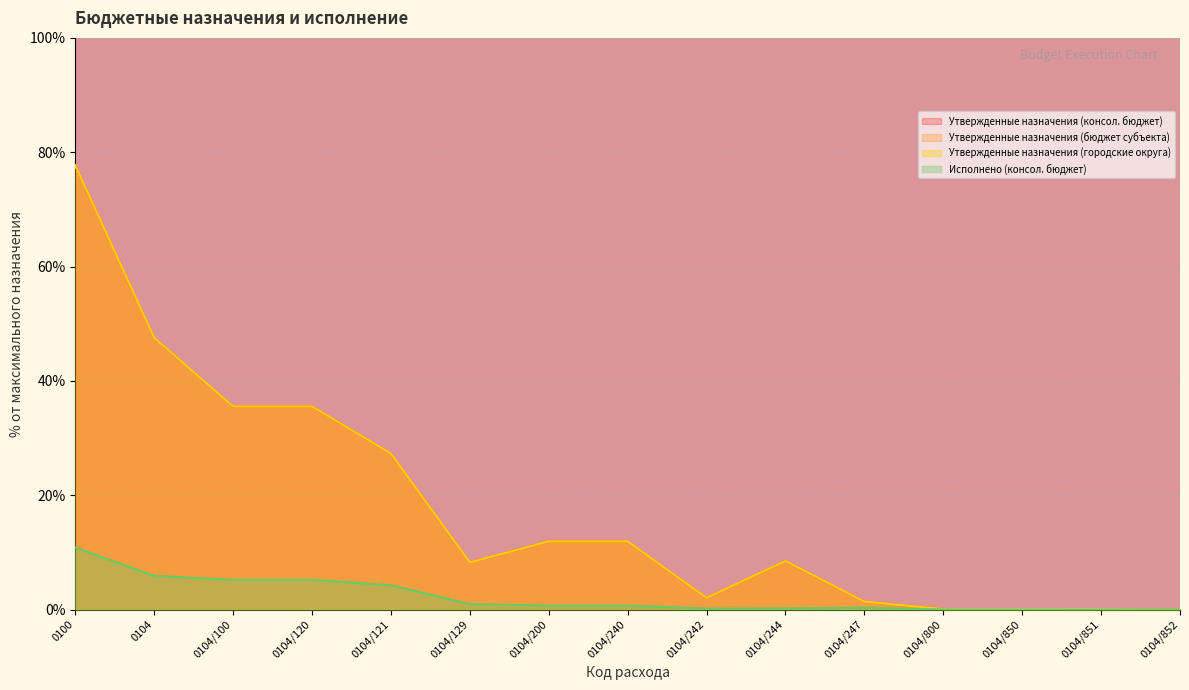

The value of Исполнено (консол. бюджет) at 0104/200 is 0.5. True or false?

False